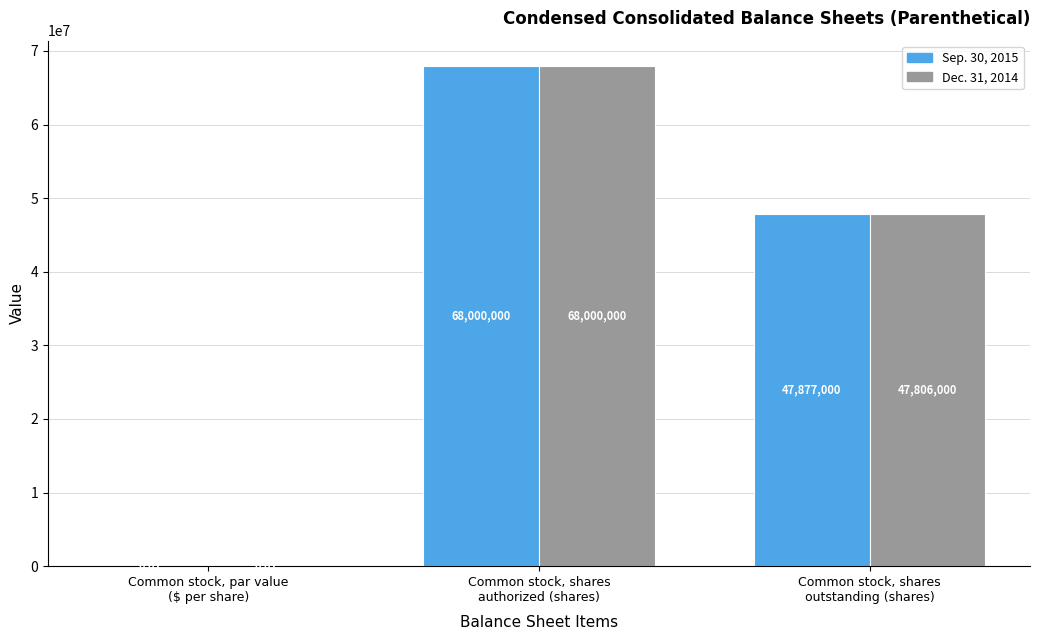

Which label corresponds to the largest value in the chart?

Common stock, shares
authorized (shares)